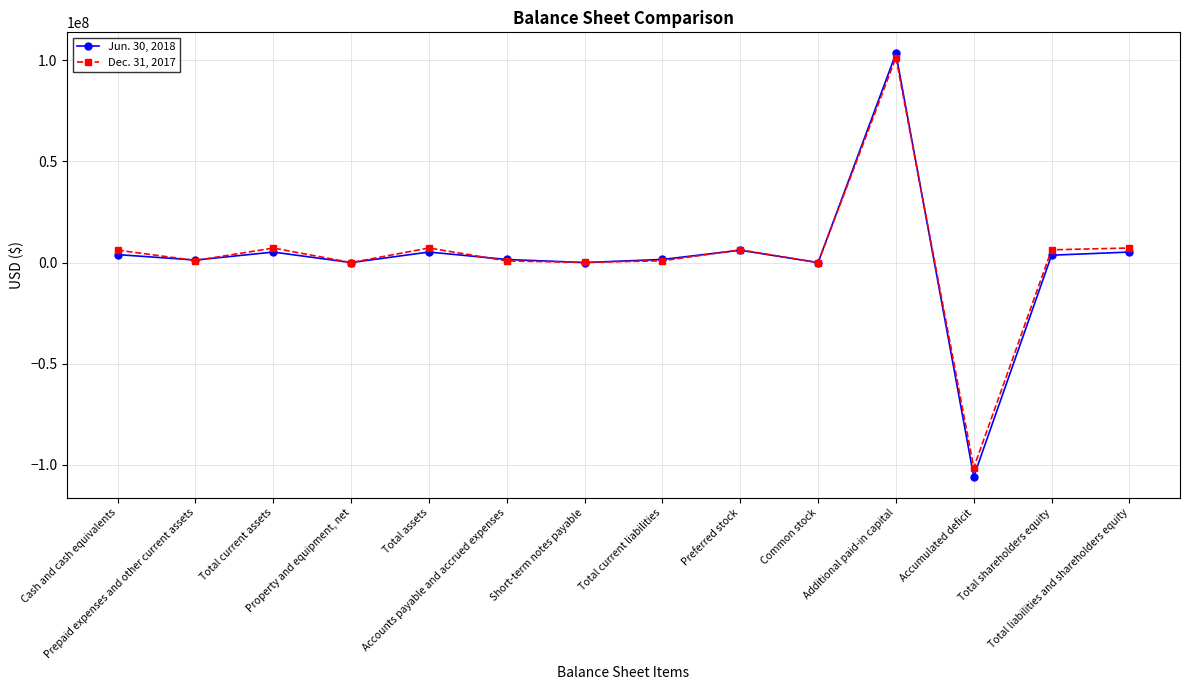

List the series in order of their overall mean, lowest first.

Jun. 30, 2018, Dec. 31, 2017